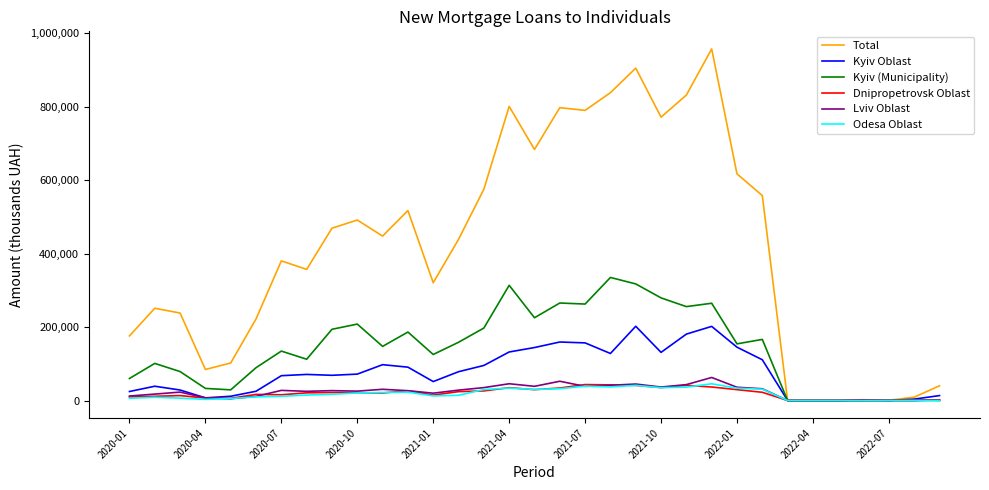

Which series has the widest spread of values?

Total